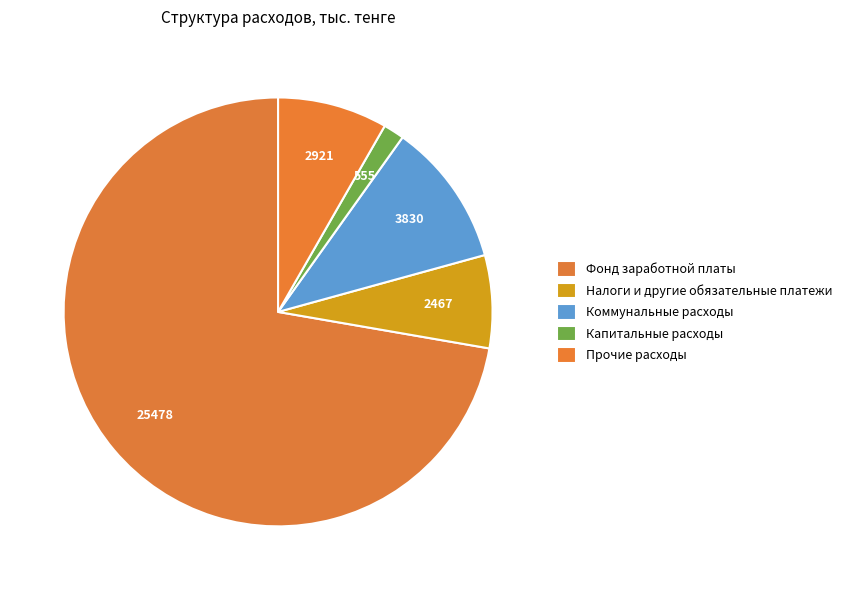

To the nearest percent, what is the difference between the largest and smallest slice percentages?

71%